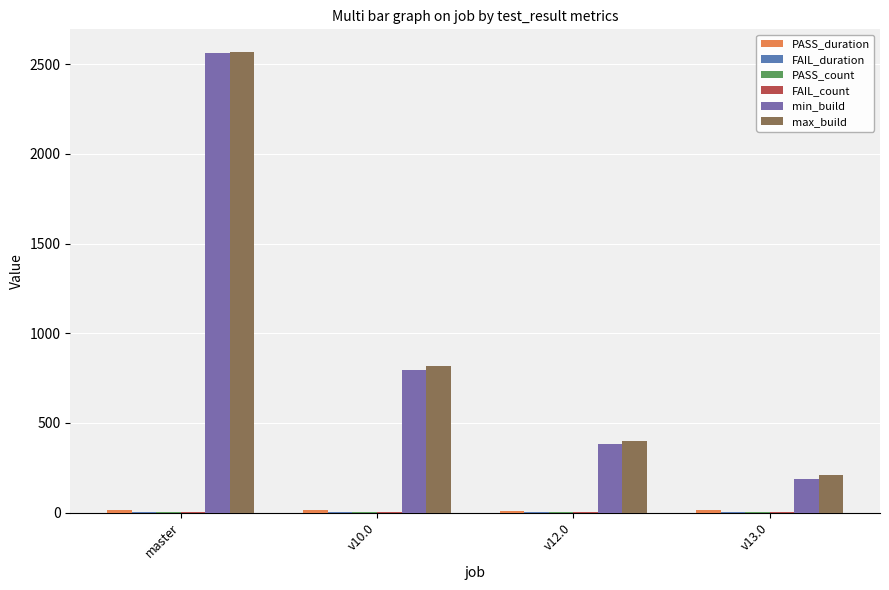

What is the label of the 1st bar from the right?

v13.0